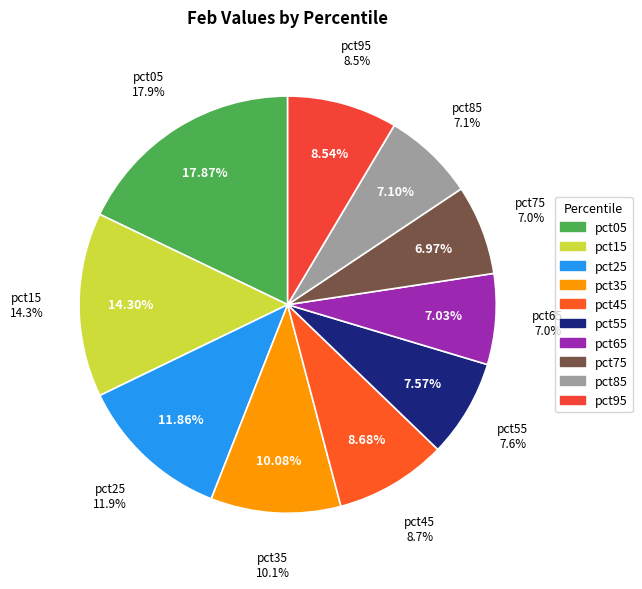

Is there a majority slice in this chart?

No